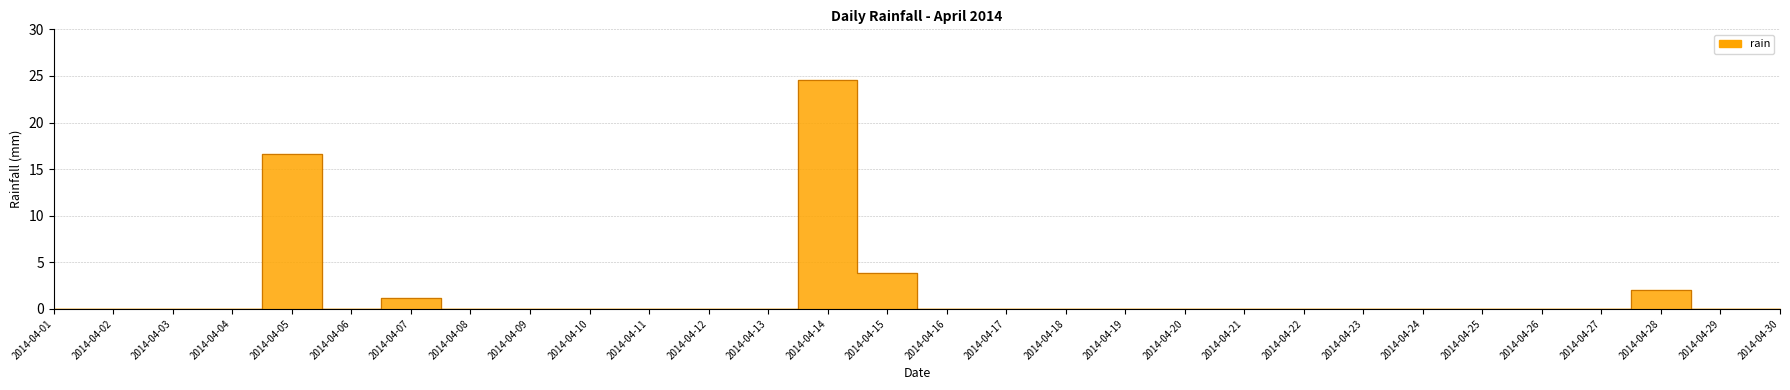

What is the difference between the second highest and second lowest values?

16.6